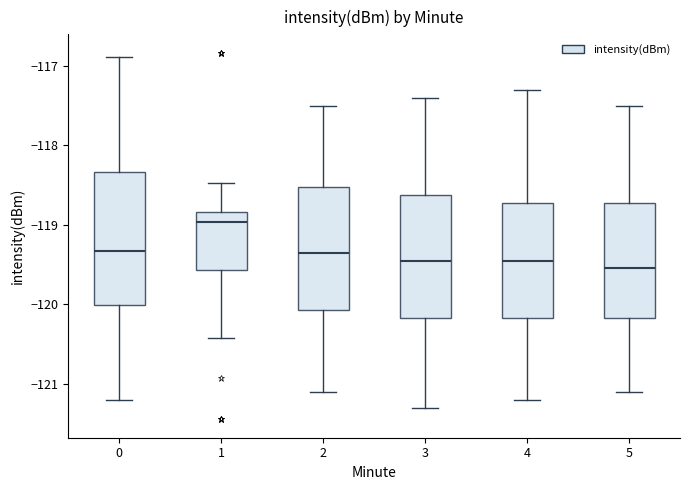

Where does the lower whisker of the box at x = 0 end on the y-axis? The values are not printed on the chart, so give them approximately, as read against the axis.

-121.2